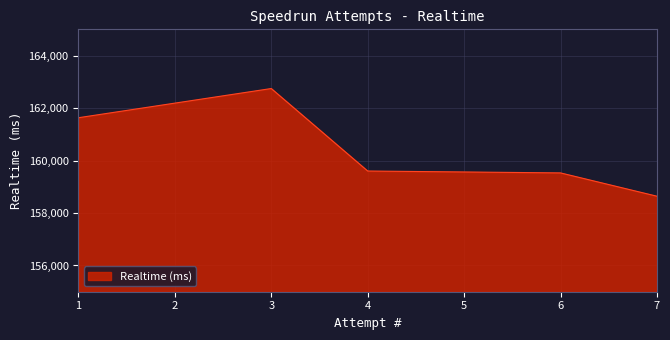

What is the change in value from 6 to 1?

+2103